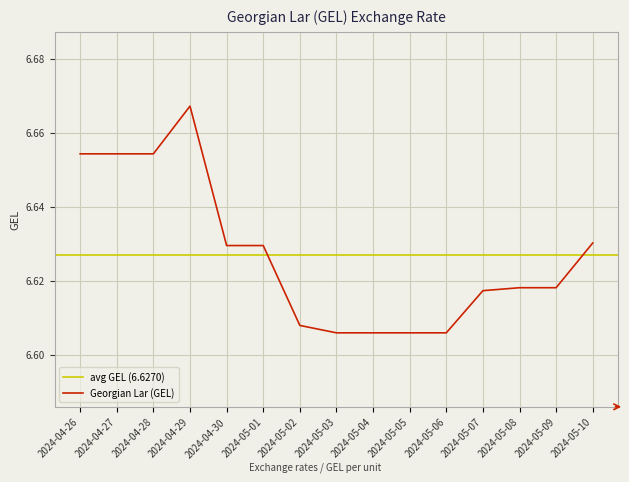

The value at 2024-04-27 is 6.7. True or false?

True